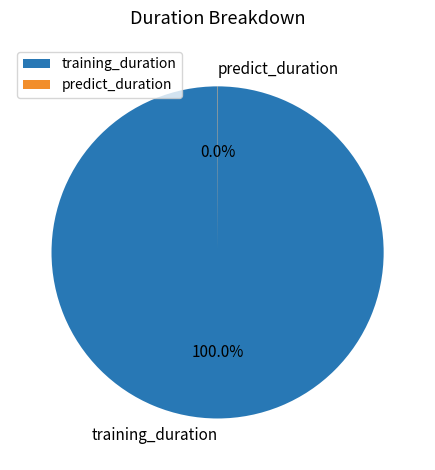

What is the majority slice?

training_duration